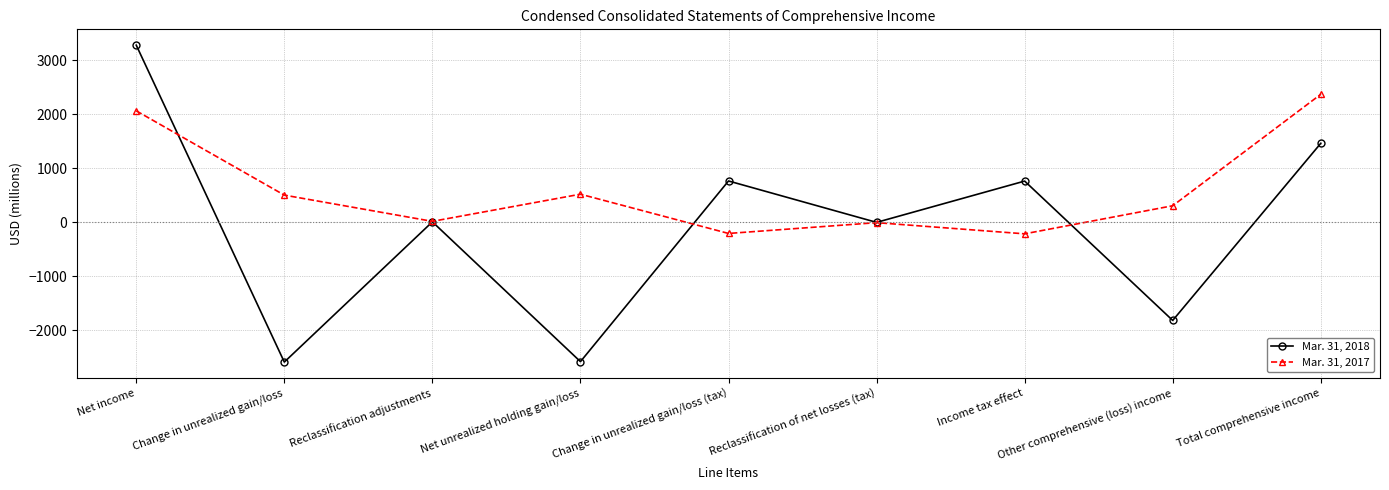

True or false: Mar. 31, 2017 has more than 0 points higher than both neighbors.

True